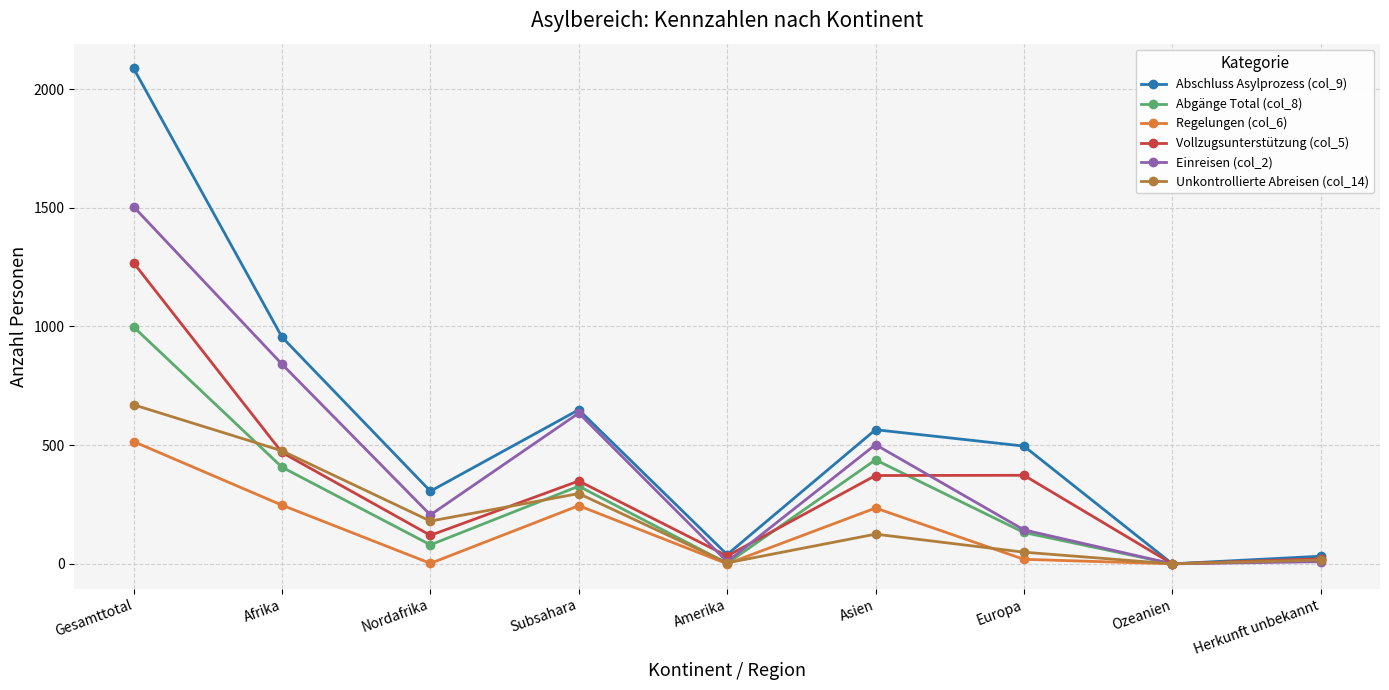

What position from the right is Gesamttotal?

9